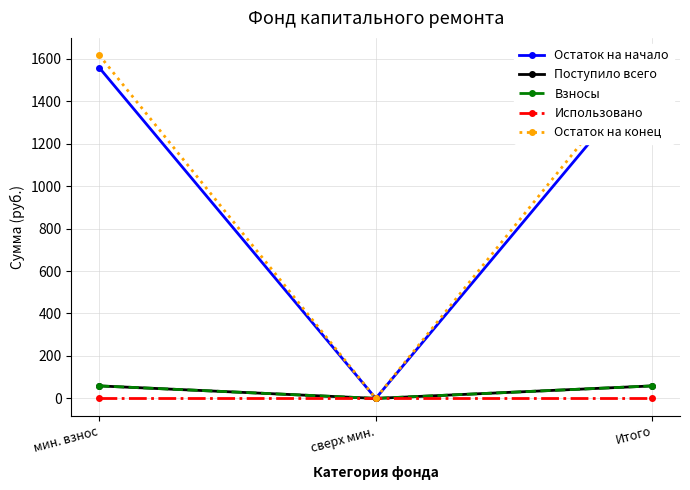

The Остаток на начало series shows 1558.3 at Итого. True or false?

True